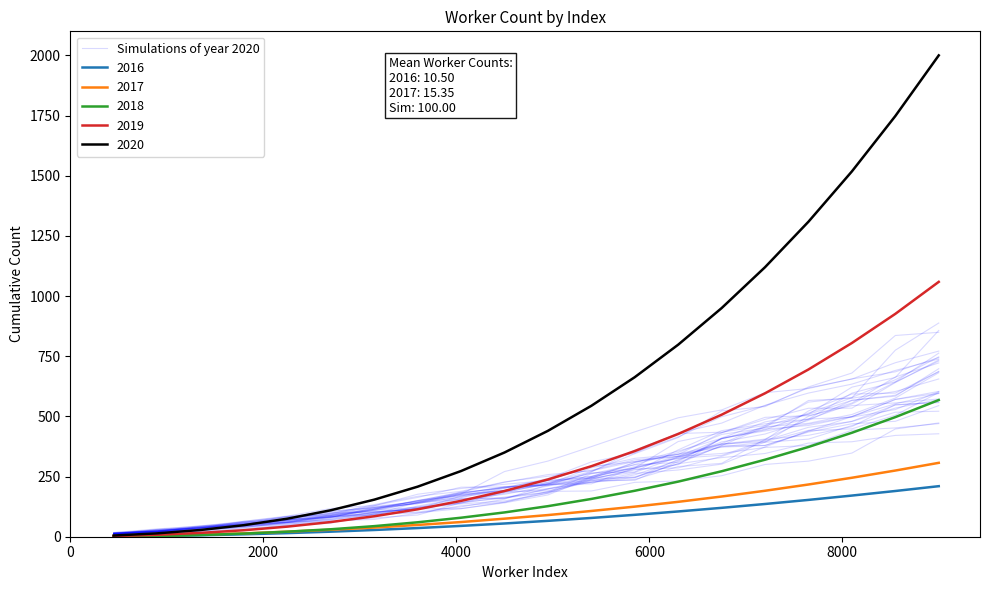

What is the value of the 16th point from the left?

371.0